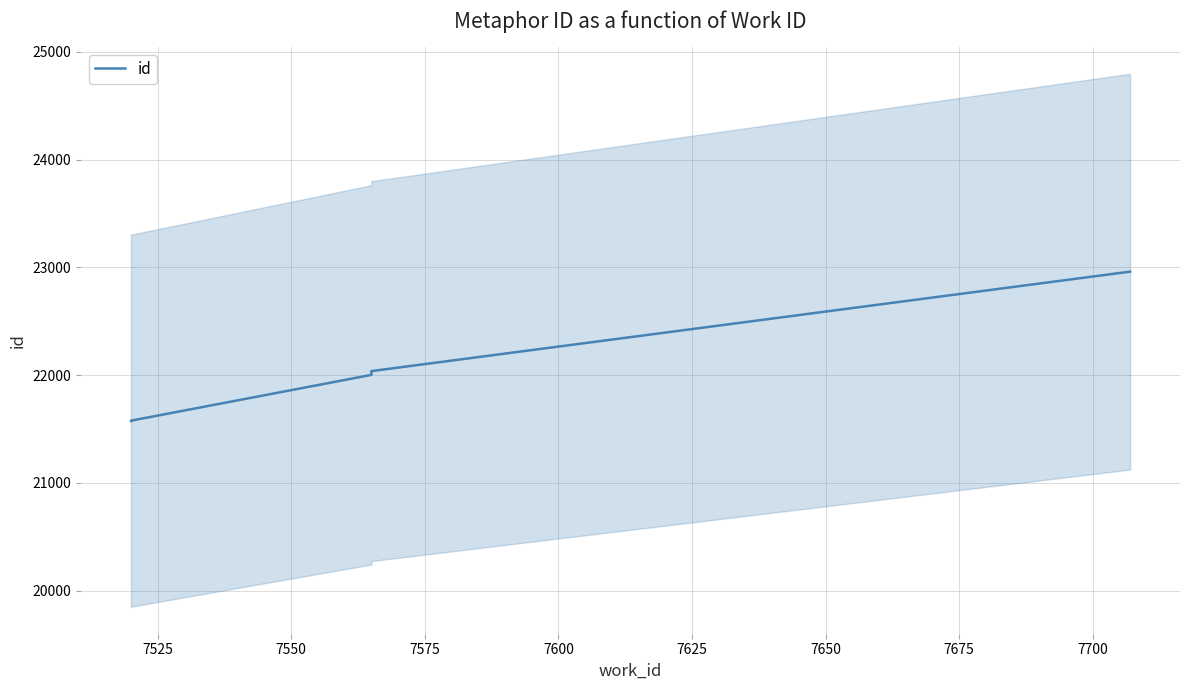

How many distinct data groups are displayed?

1